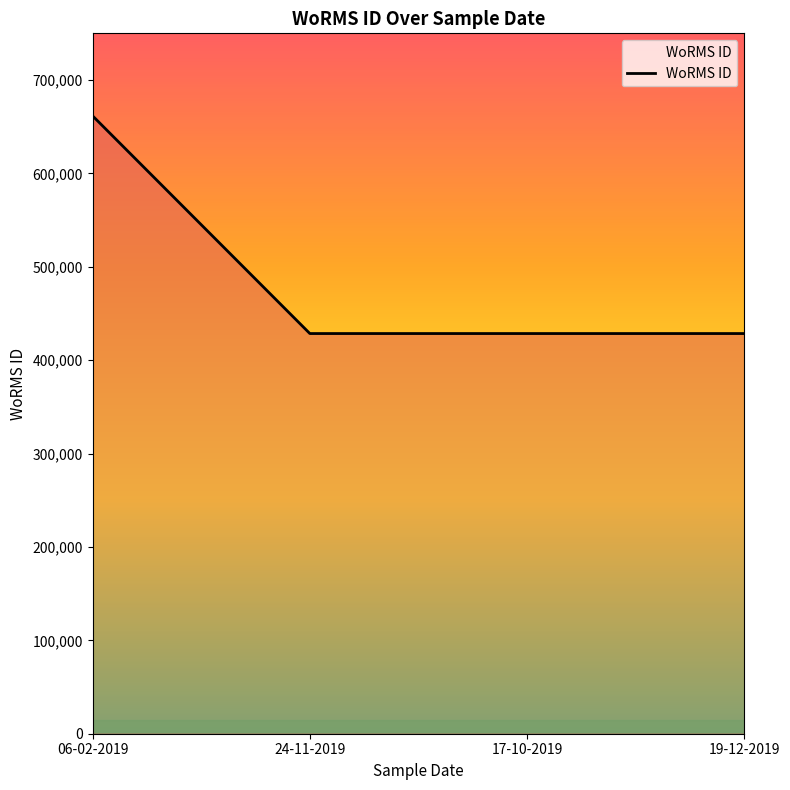

What is the difference between the values at 19-12-2019 and 06-02-2019?

233037